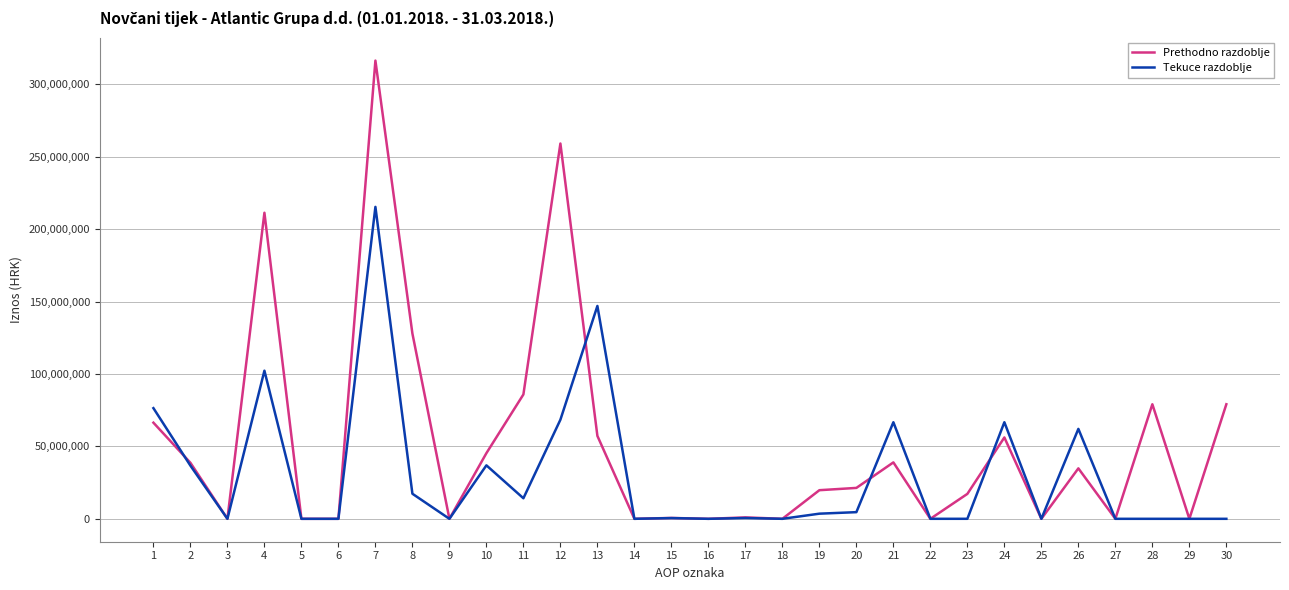

Which series changed the most between 7 and 8?

Tekuce razdoblje